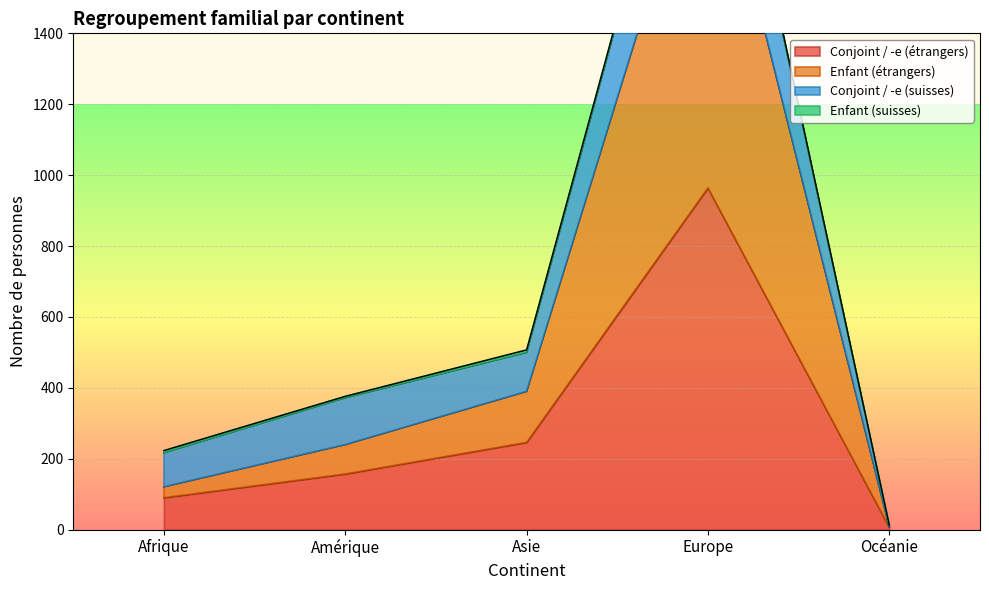

What is the sum of all Enfant (étrangers) values?

2804